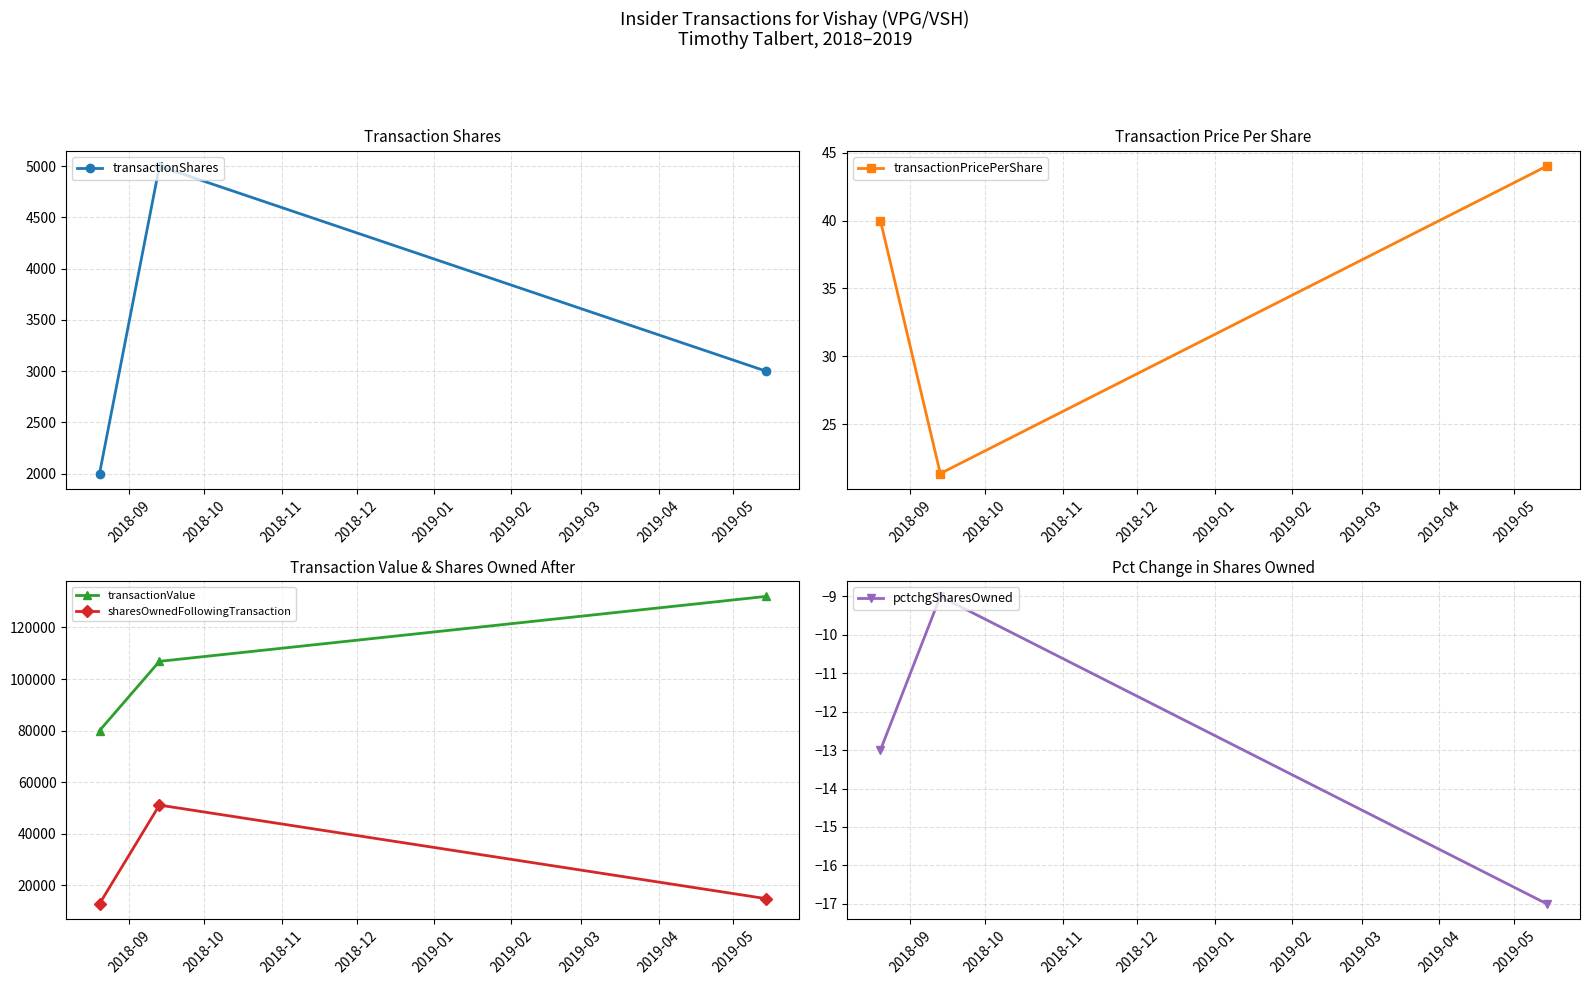

What is the value of the transactionValue point at the 3rd from the left?

132000